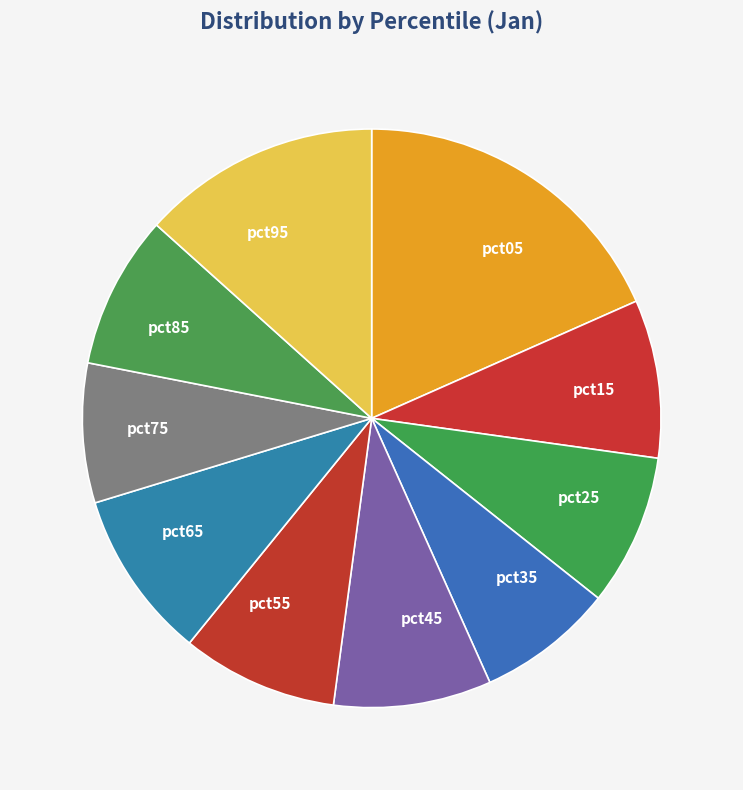

Does pct05 account for over 50% of the chart?

No